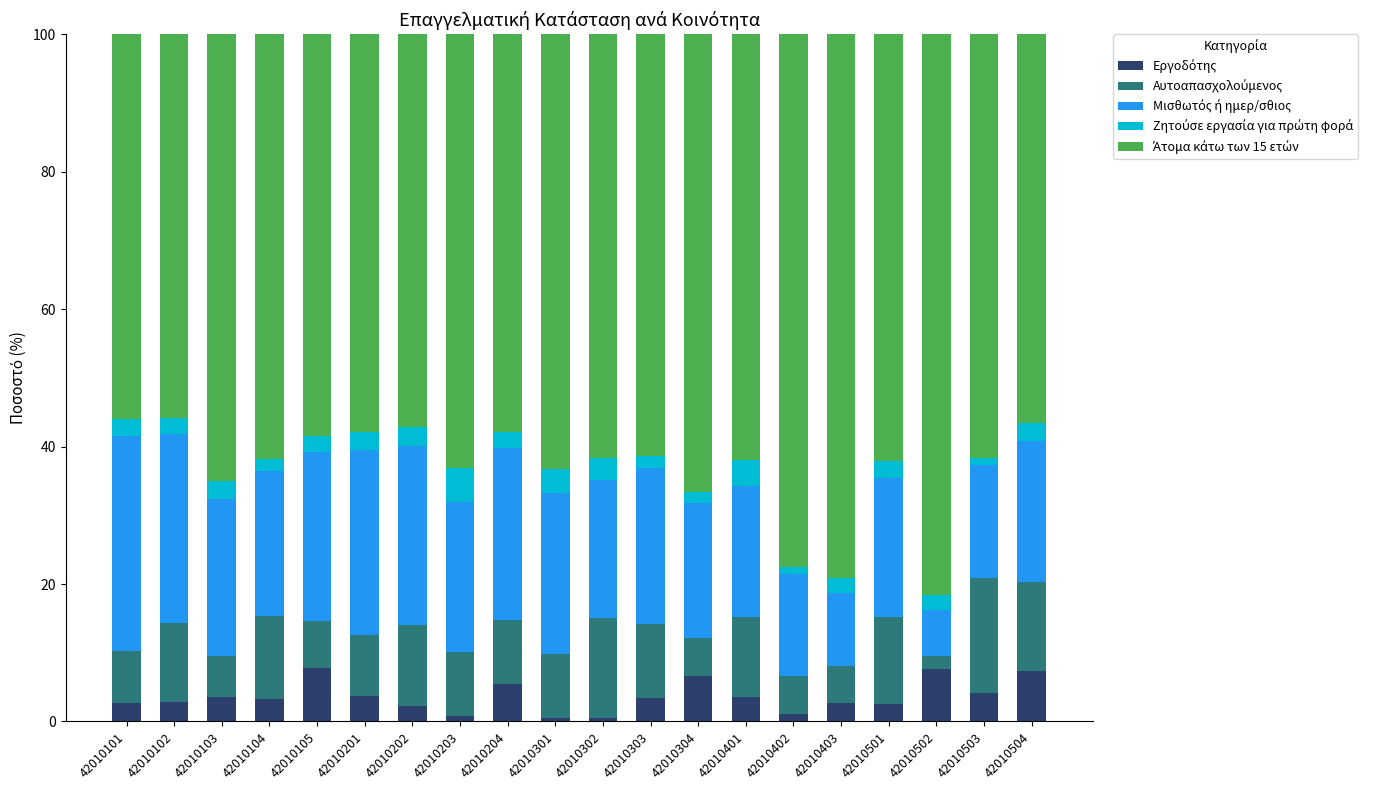

What is the total value across all series at 42010202?

100.0